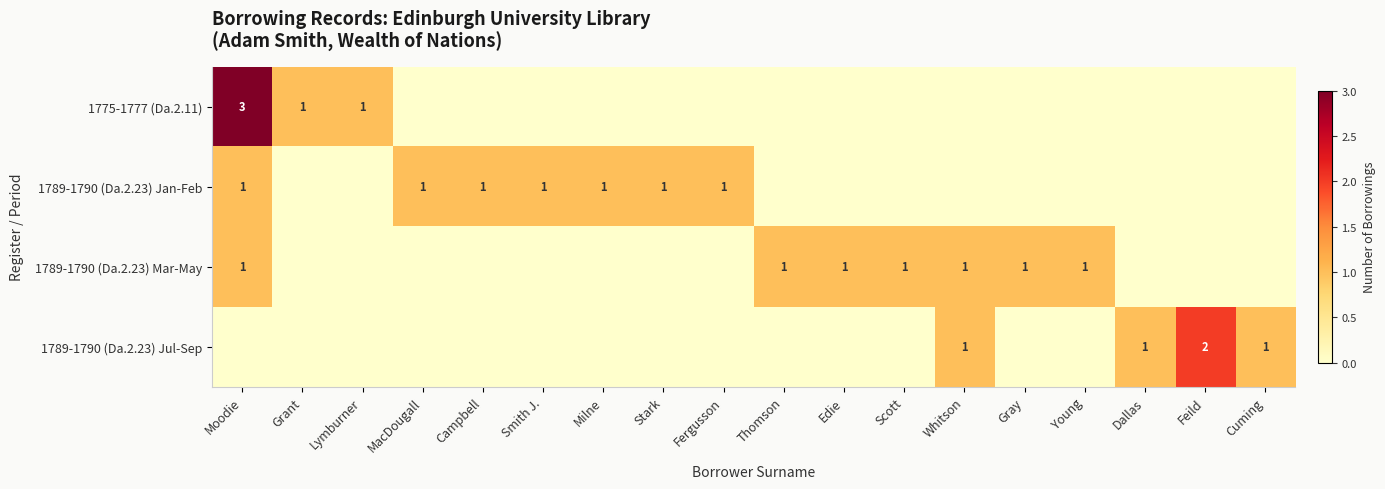

The value of 1789-1790 (Da.2.23) Mar-May at Scott is 2. True or false?

False